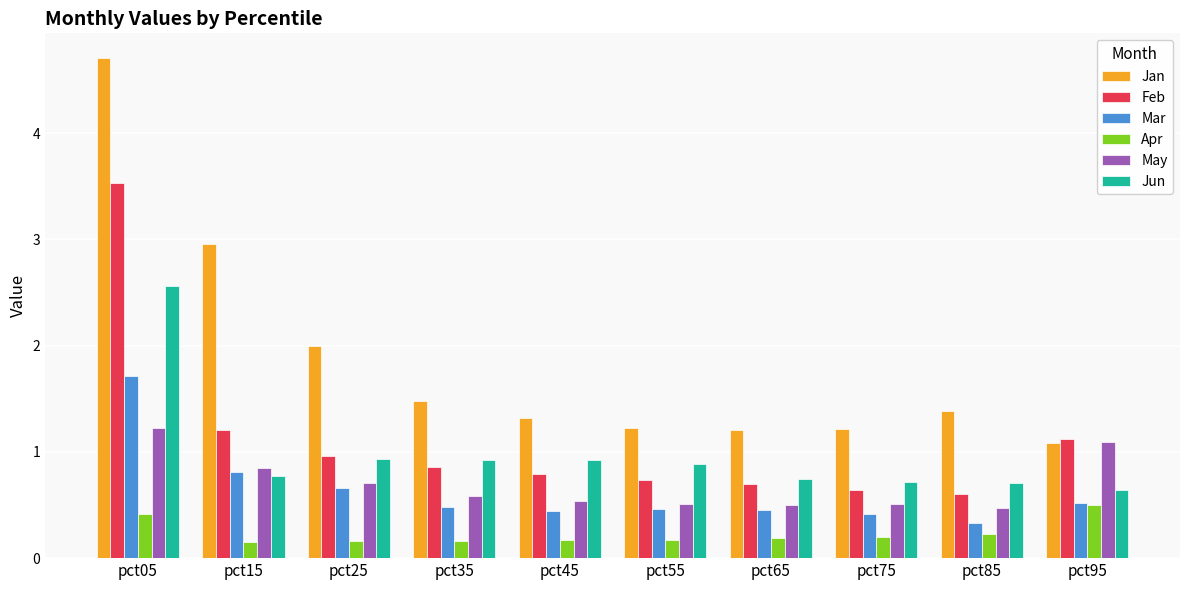

What is the sum of all May values?

7.0